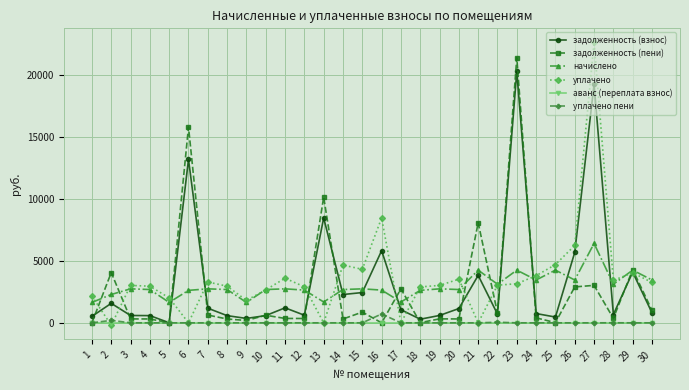

True or false: задолженность (взнос) has more than 0 interior local peaks.

True